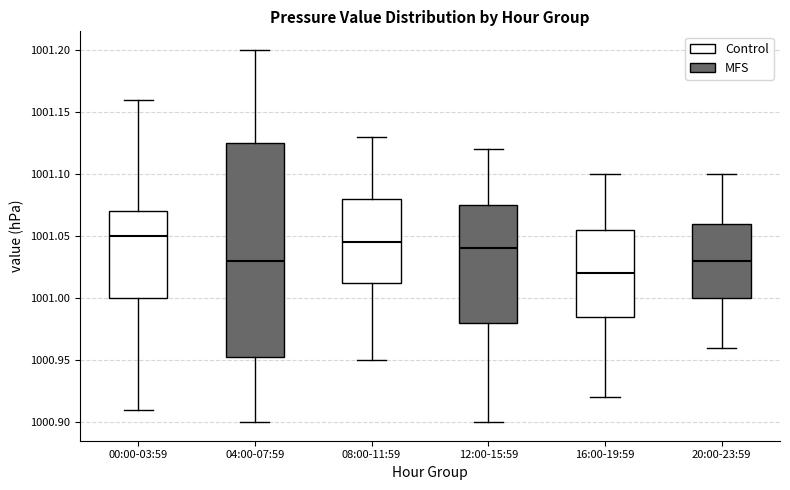

Which box is the tallest, from its lower edge to its upper edge?

04:00-07:59